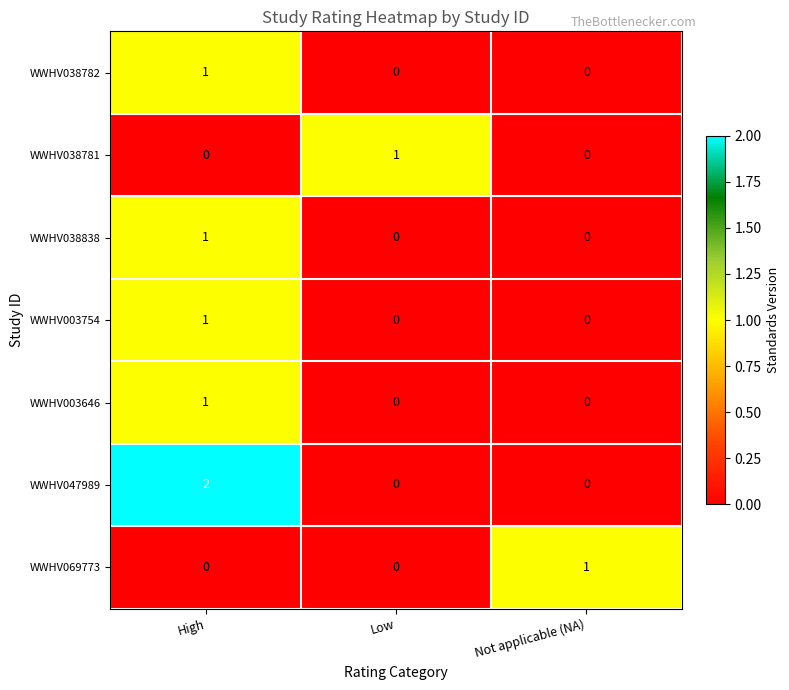

Which series has the widest spread of values?

WWHV047989